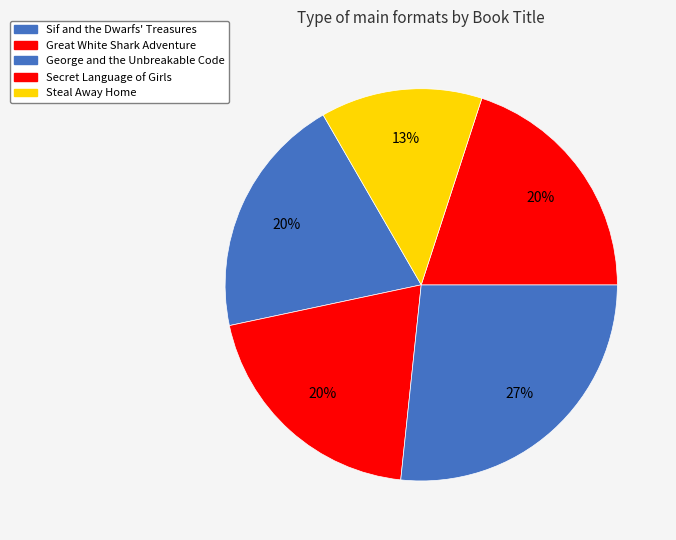

Between Sif and the Dwarfs' Treasures and Secret Language of Girls, which is larger?

Sif and the Dwarfs' Treasures